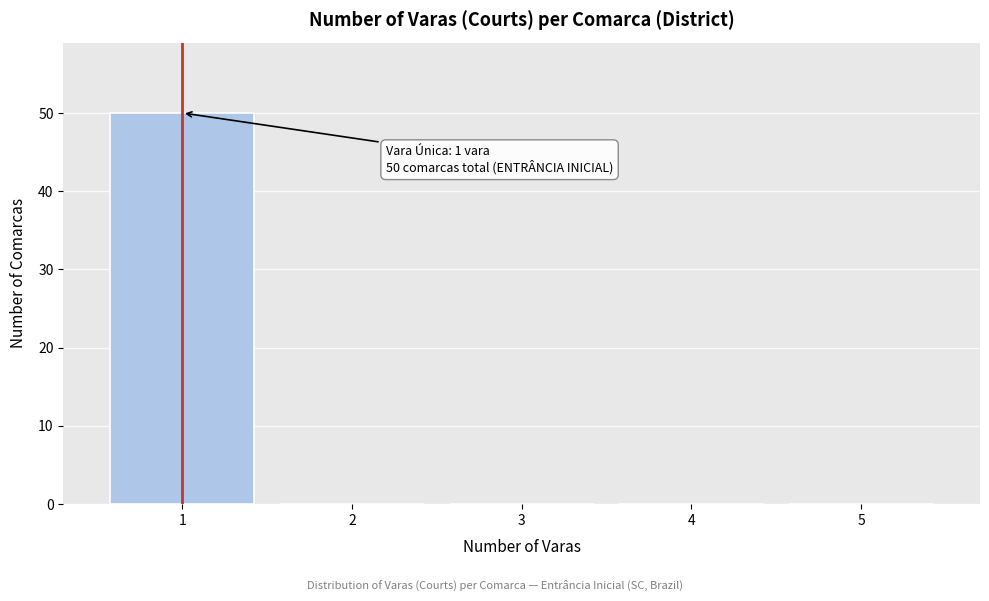

Over which range of the x-axis is the bar tallest?

0.5 to 1.5